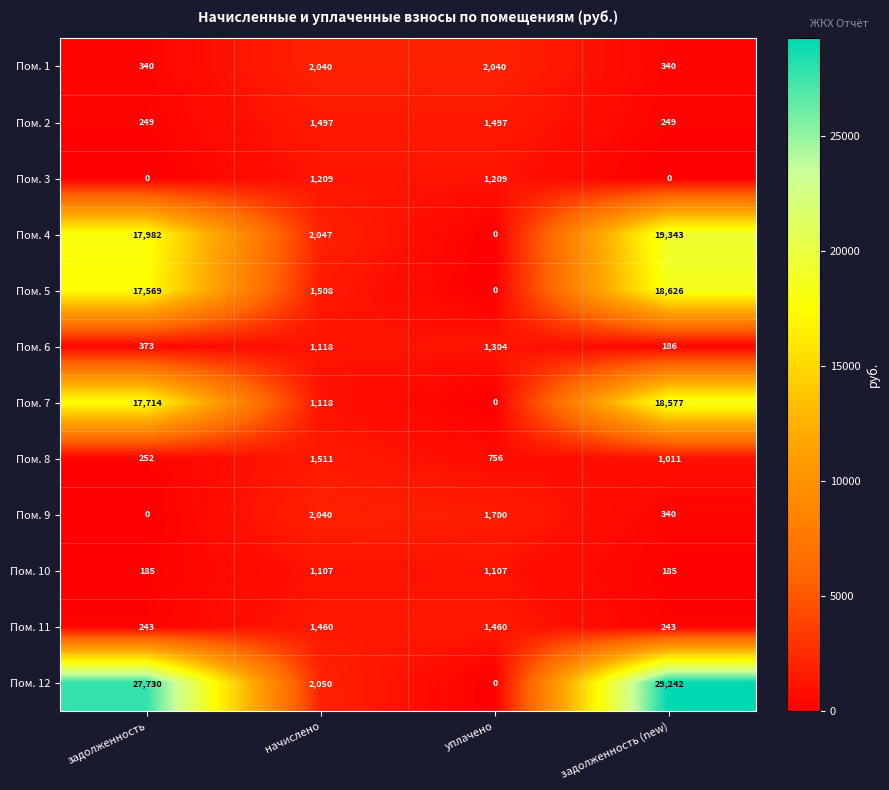

What value does the Пом. 3 series have at уплачено?

1209